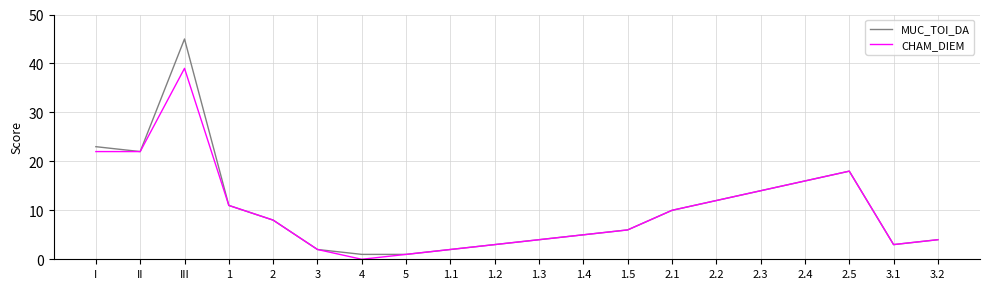

At which label is MUC_TOI_DA closest to 23?

I